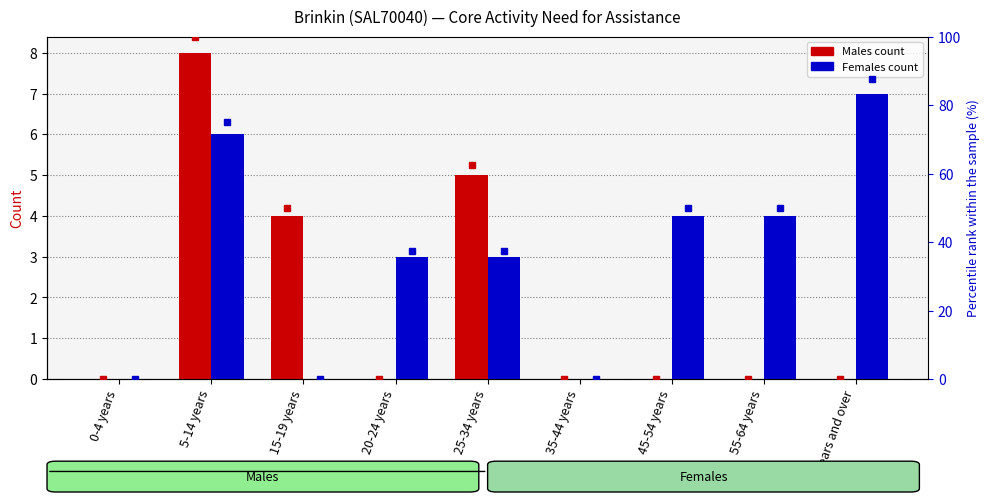

Is the value of Males - Does not have need for assistance at 5-14 years greater than the value of Females - Does not have need for assistance at 45-54 years?

Yes